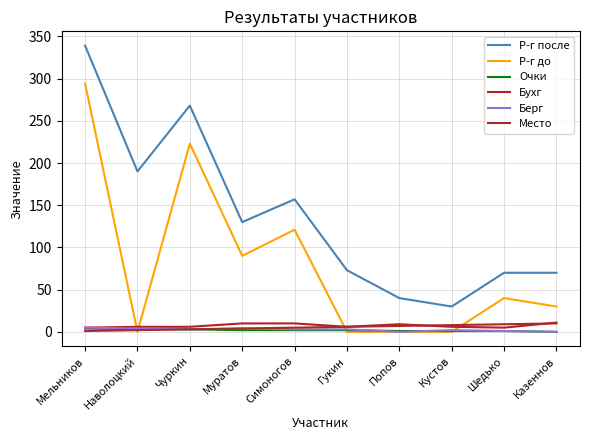

What is the minimum value for Р-г после?

30